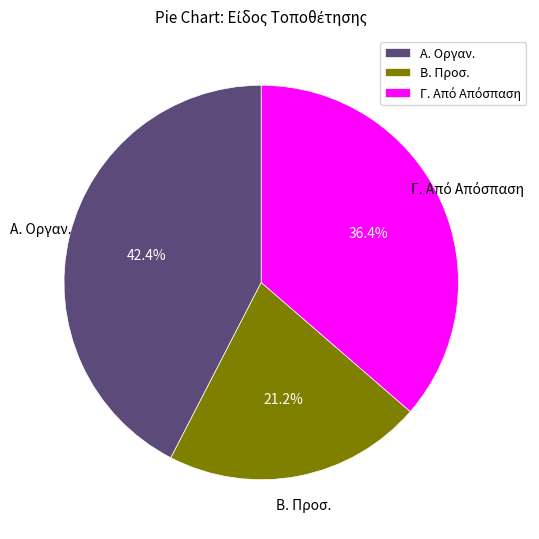

The Α. Οργαν. slice represents 42% of the pie. True or false?

True